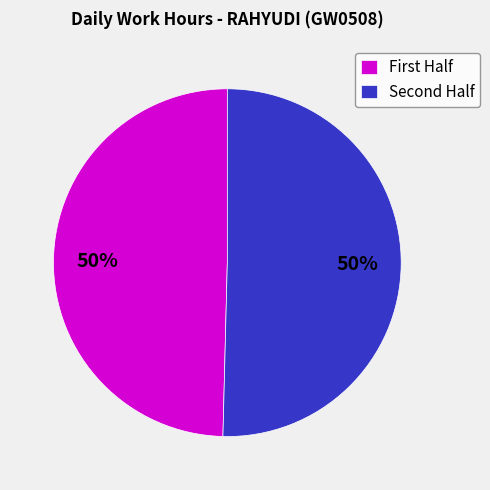

To the nearest percent, what is the average slice percentage?

50%